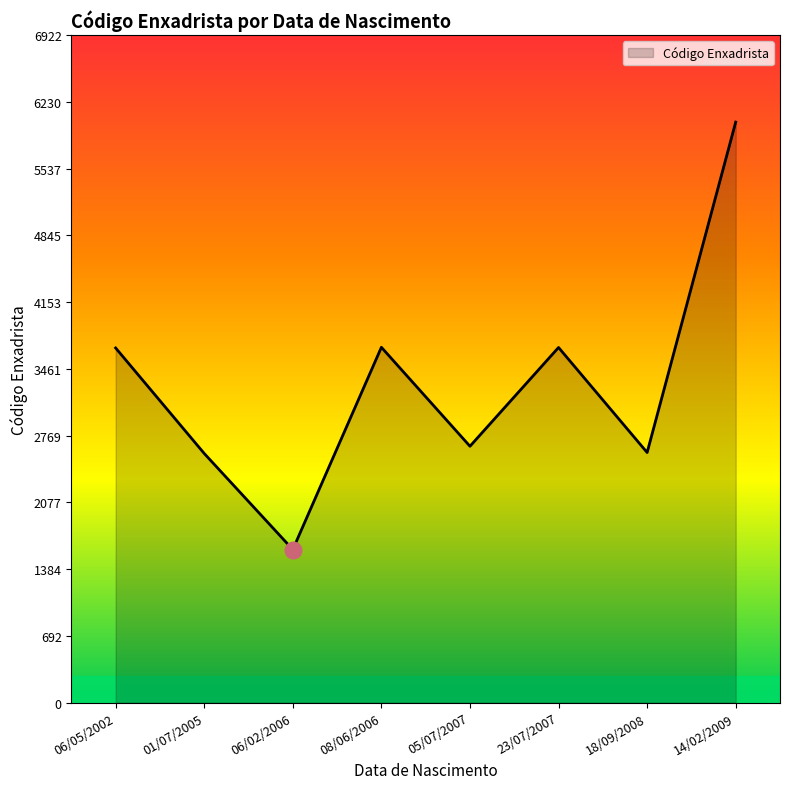

What position from the right is 05/07/2007?

4